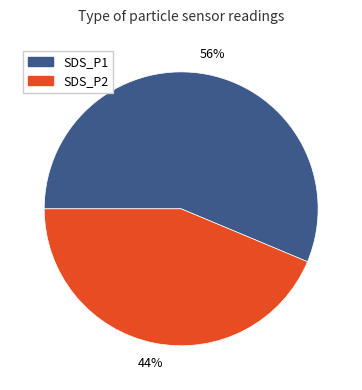

Which has a higher value, SDS_P2 or SDS_P1?

SDS_P1